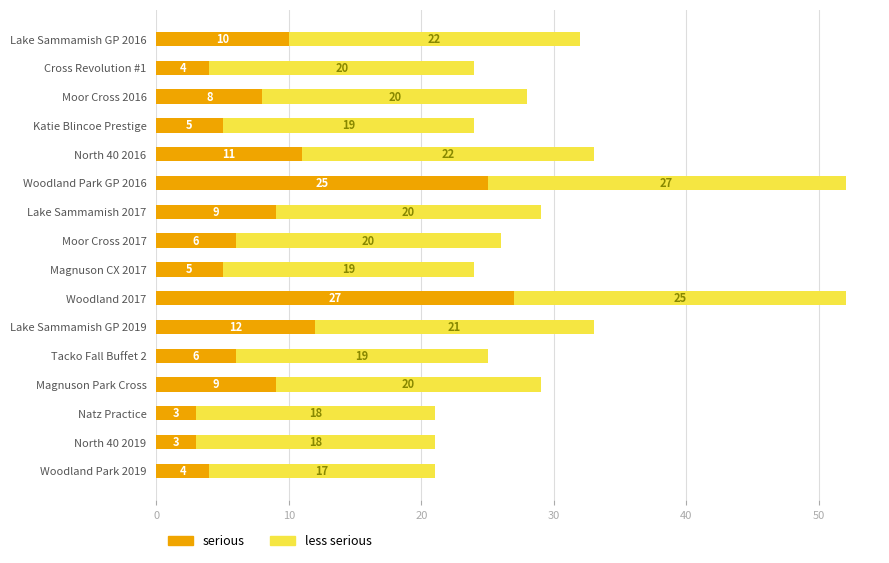

Where is serious nearest to the value 15?

Lake Sammamish GP 2019